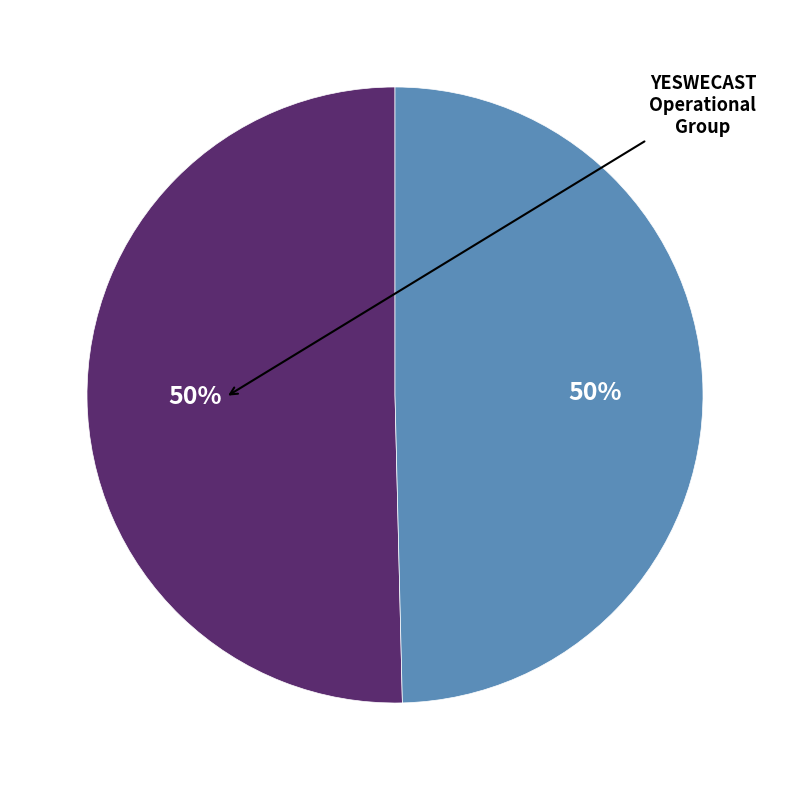

How many slices are in this pie chart?

2